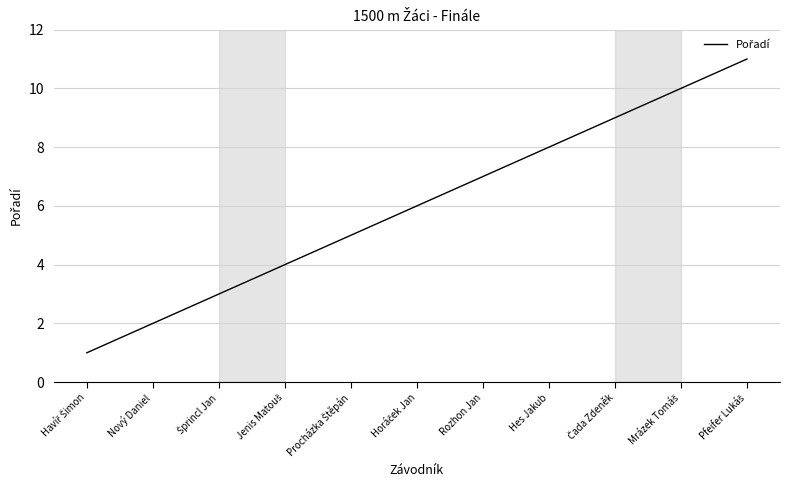

The chart shows a value of 1 at Nový Daniel. True or false?

False